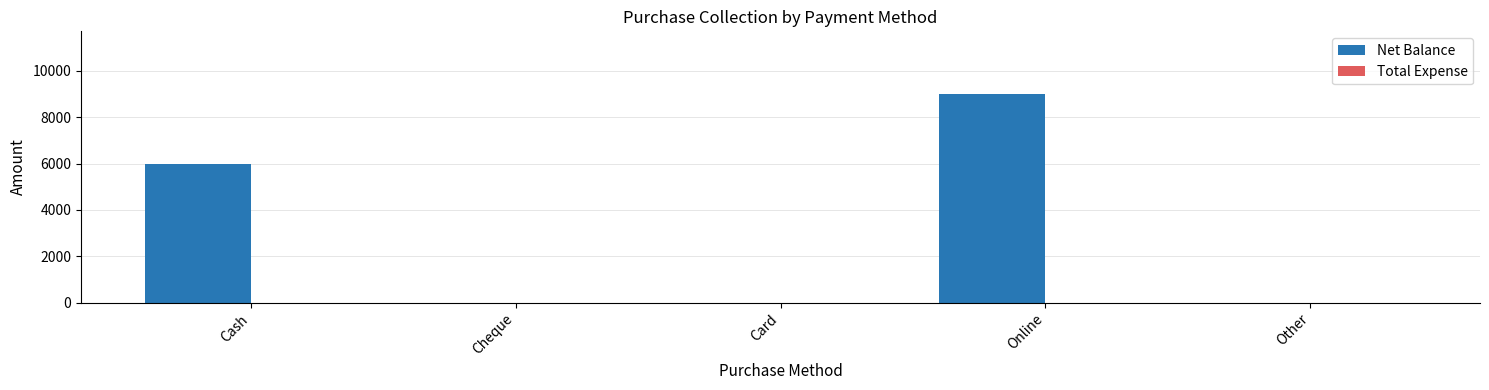

Which has a higher value, Card or Online?

Online